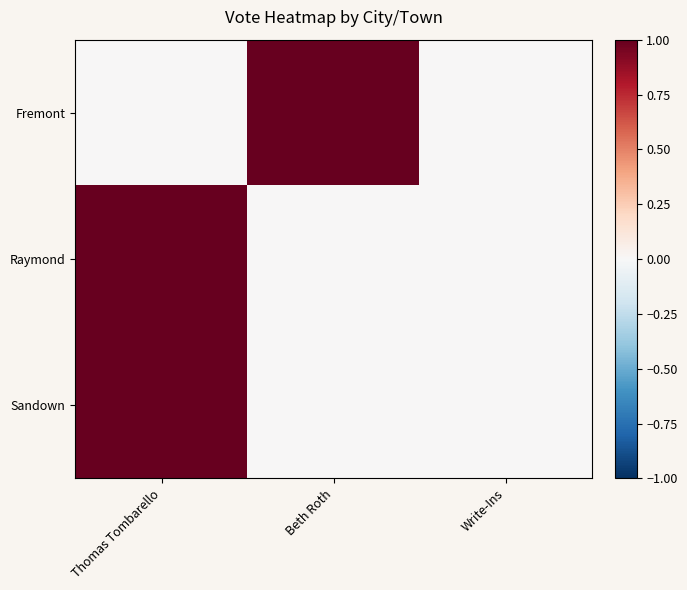

What is the total value across all series at Thomas Tombarello?

2